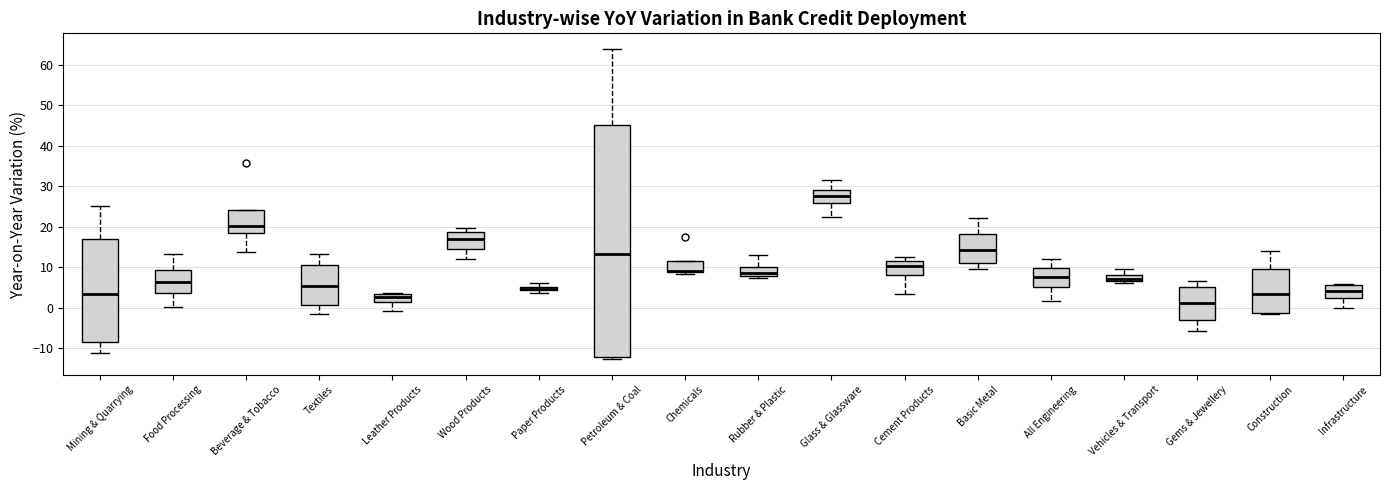

Which box is the tallest, from its lower edge to its upper edge?

Petroleum & Coal